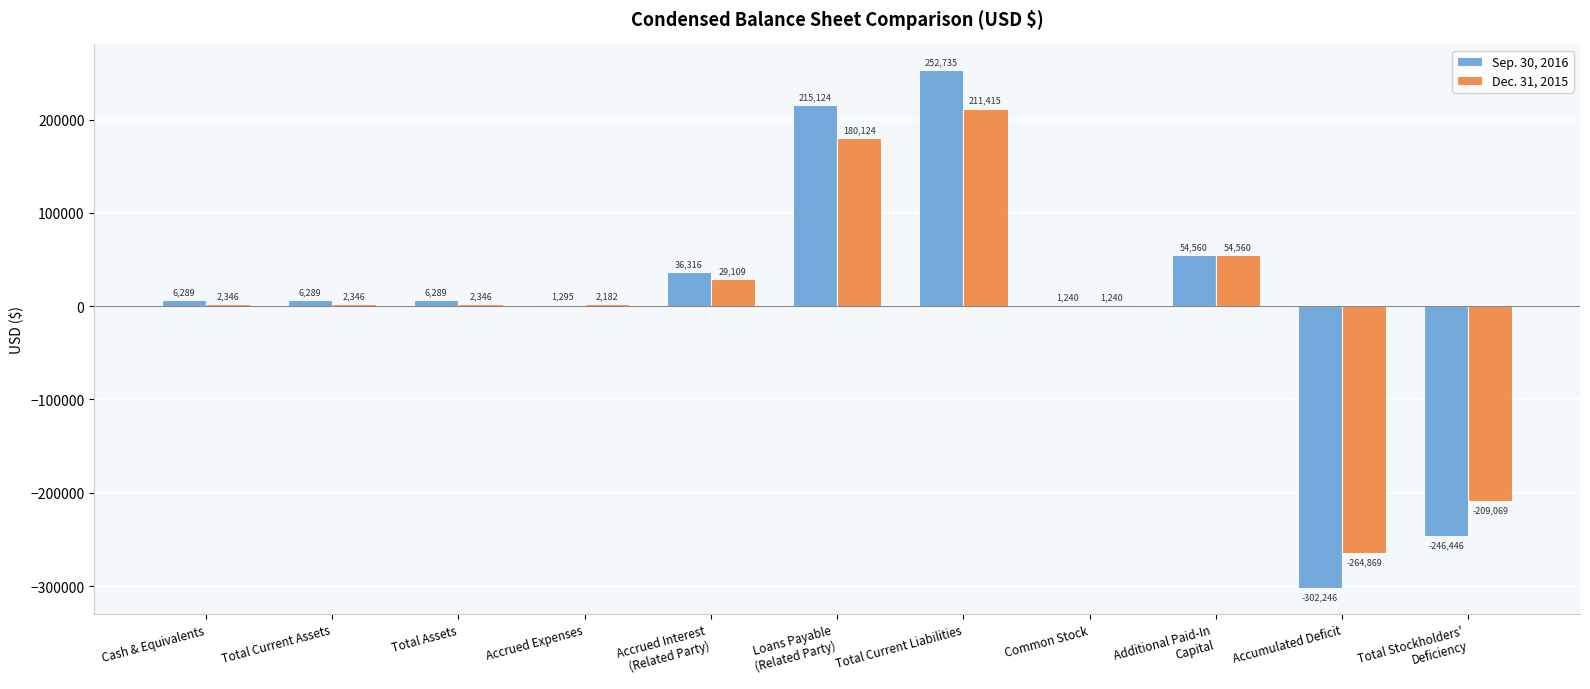

The Dec. 31, 2015 series shows 54540 at Total Current Liabilities. True or false?

False